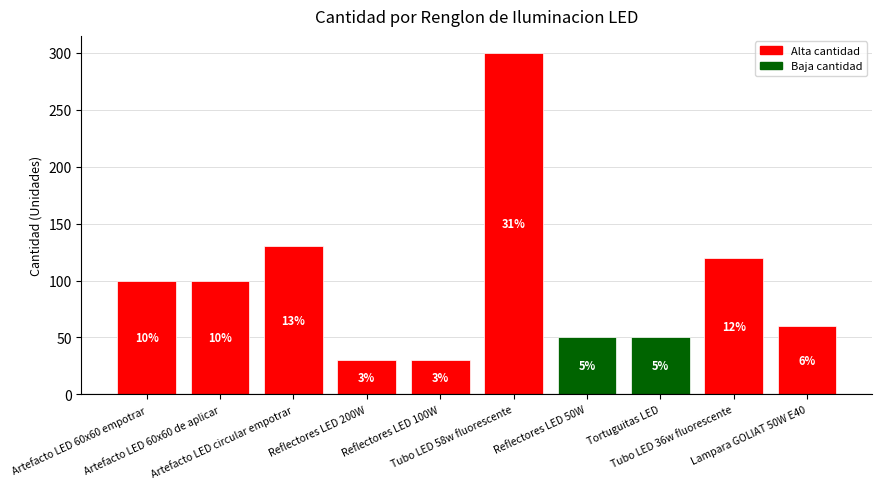

The chart shows a value of 98 at Lampara GOLIAT 50W E40. True or false?

False